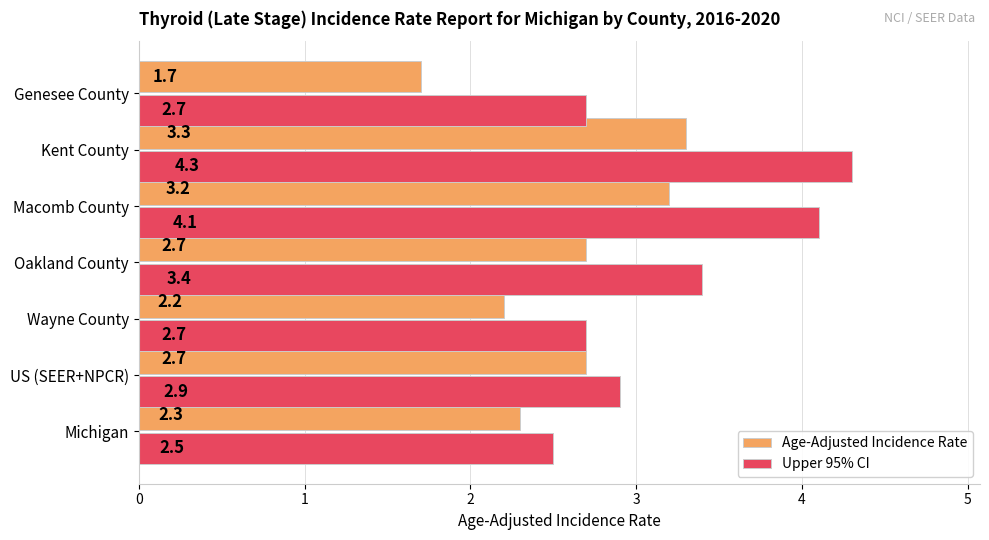

At which category is the sum across all series the highest?

Kent County